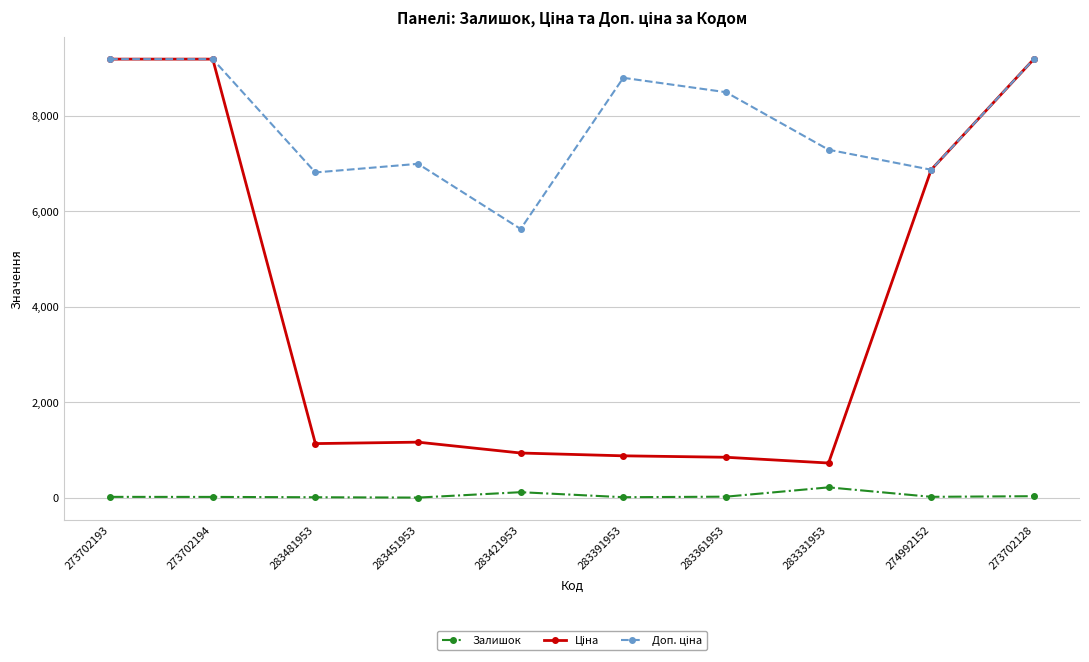

At how many categories does at least one series exceed 3686?

10